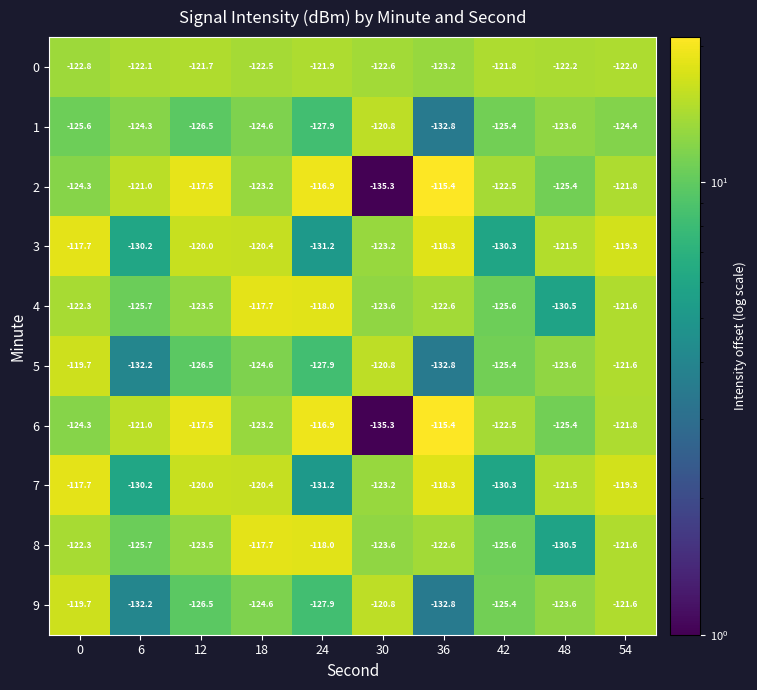

What is the greatest value displayed?

-115.4